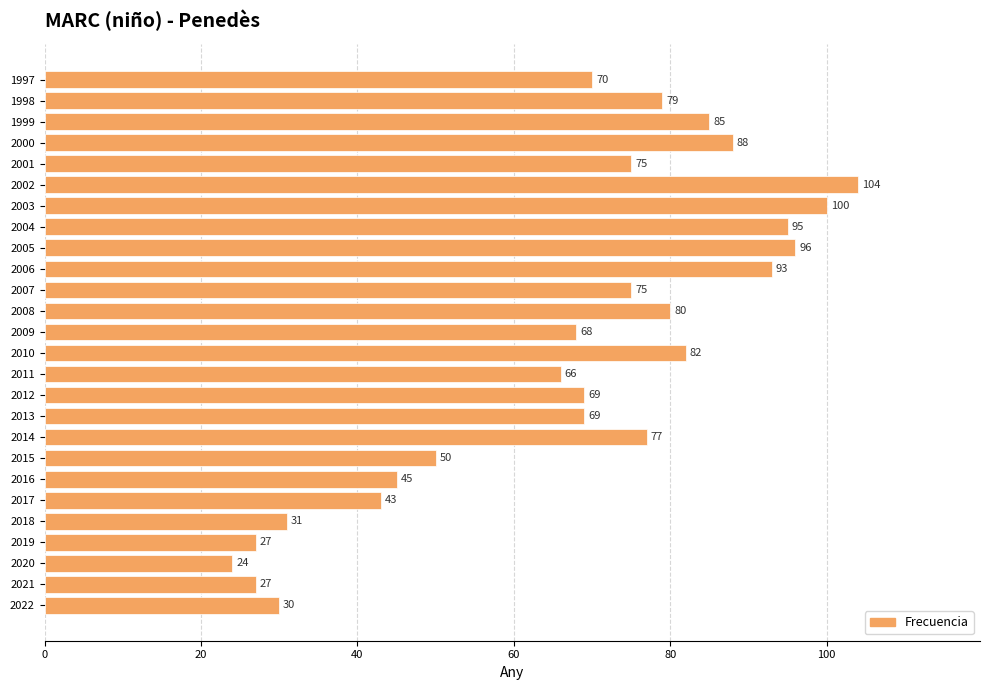

What value does the data have at 2019, to the nearest 10?

30